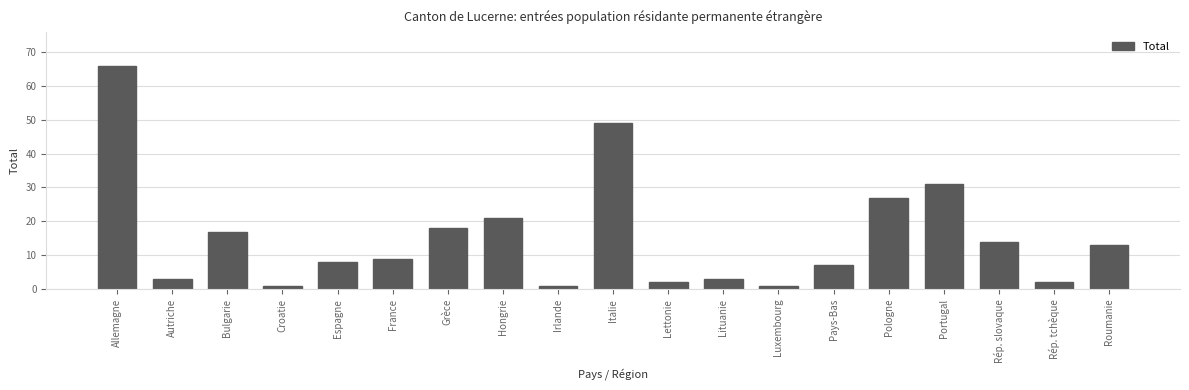

Reading right to left, transcribe all the data shown in this chart.

13	2	14	31	27	7	1	3	2	49	1	21	18	9	8	1	17	3	66